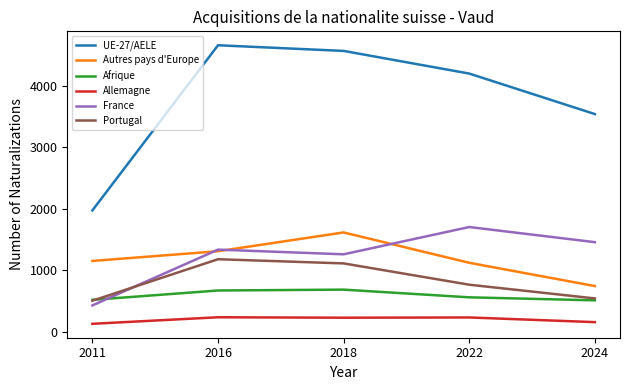

What is the average value of the Afrique series?

588